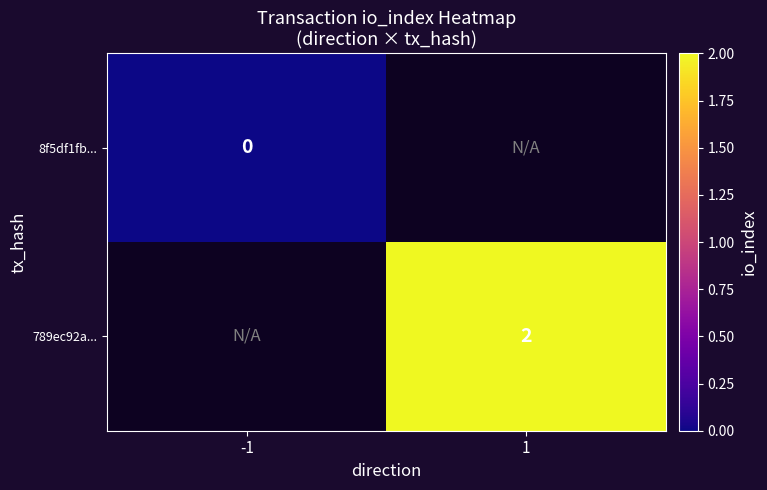

Count the number of data series in this chart.

2